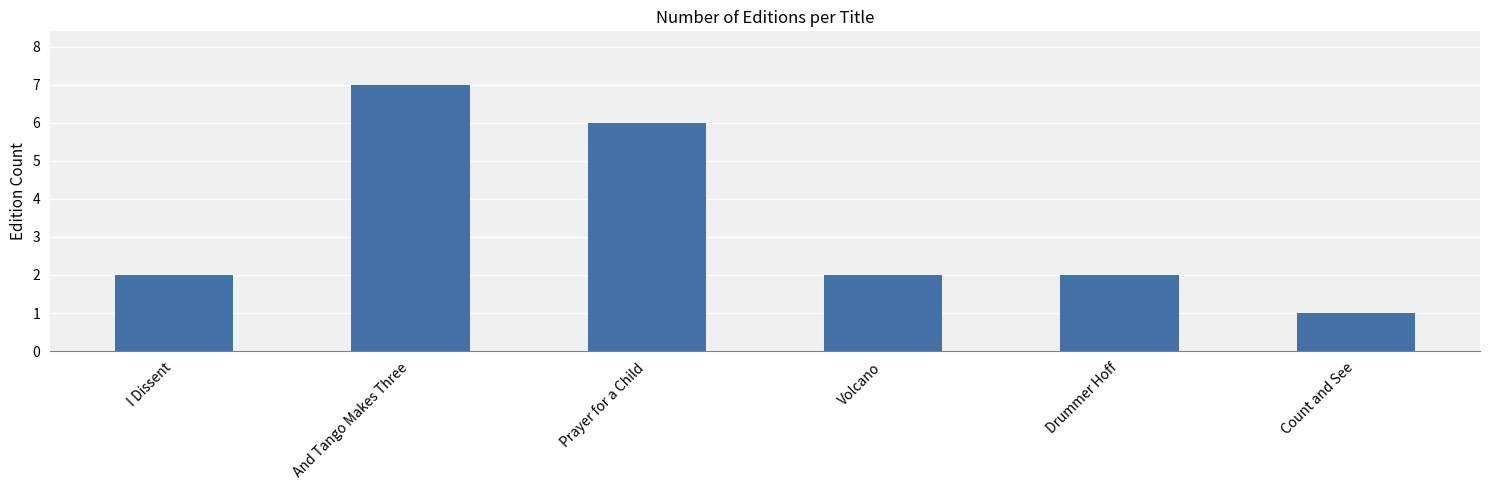

What is the value of the 3rd bar from the left?

6